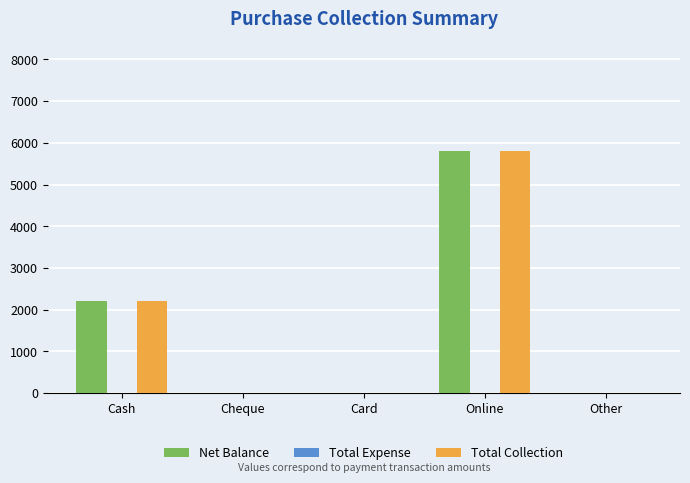

Count the number of data series in this chart.

2